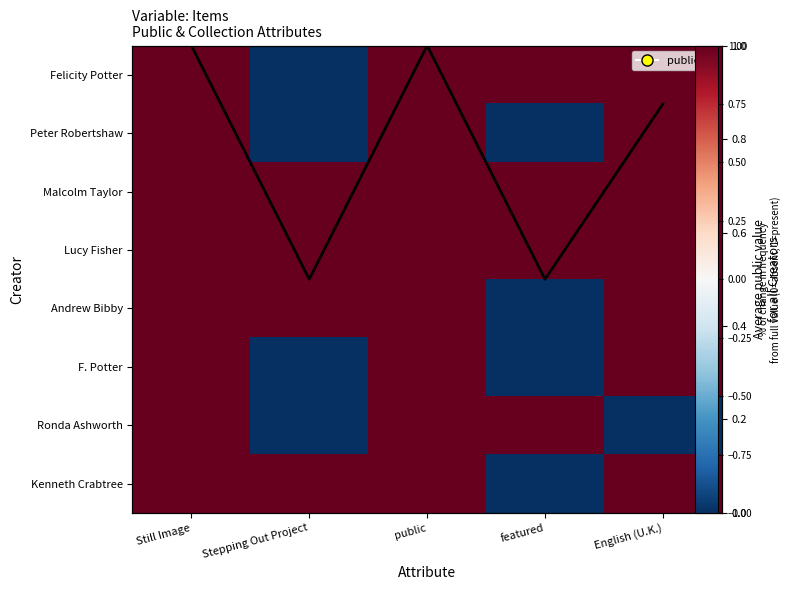

At which category does the chart reach its peak across all series?

Still Image